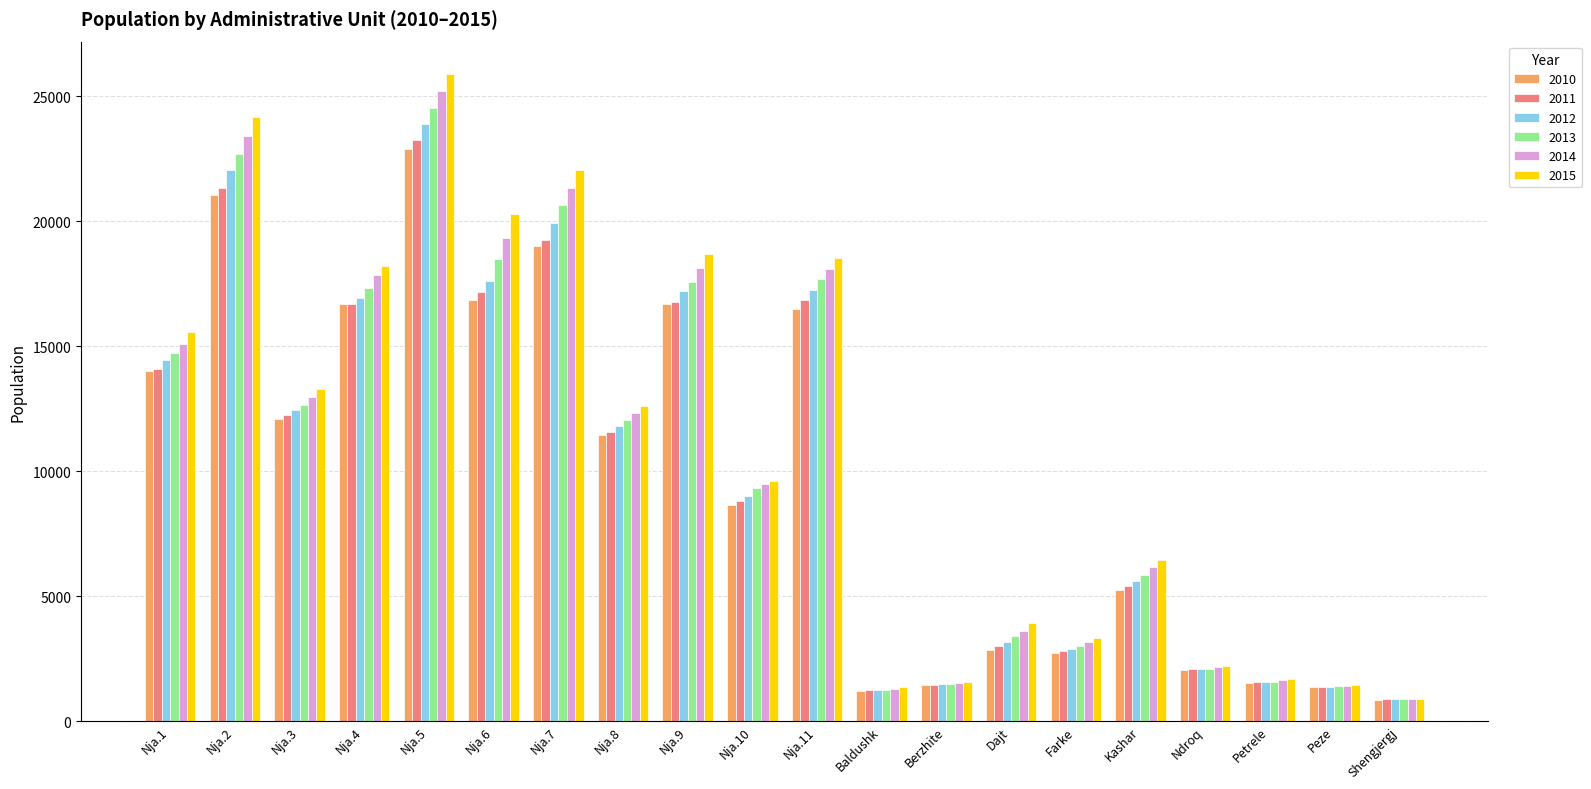

How many data points does each series have?

20